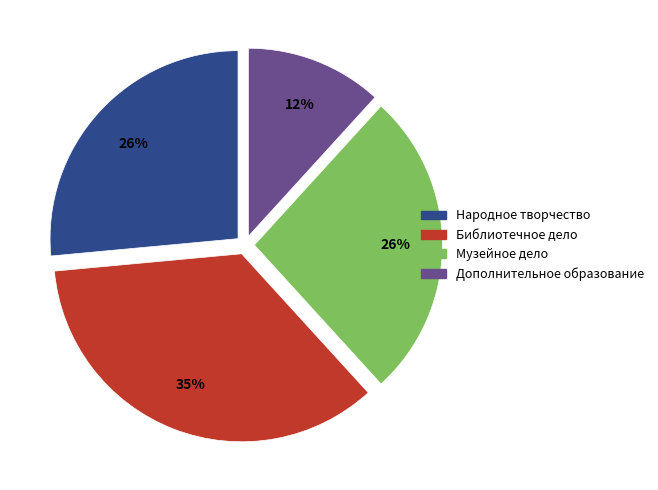

Which slice is the smallest?

Дополнительное образование